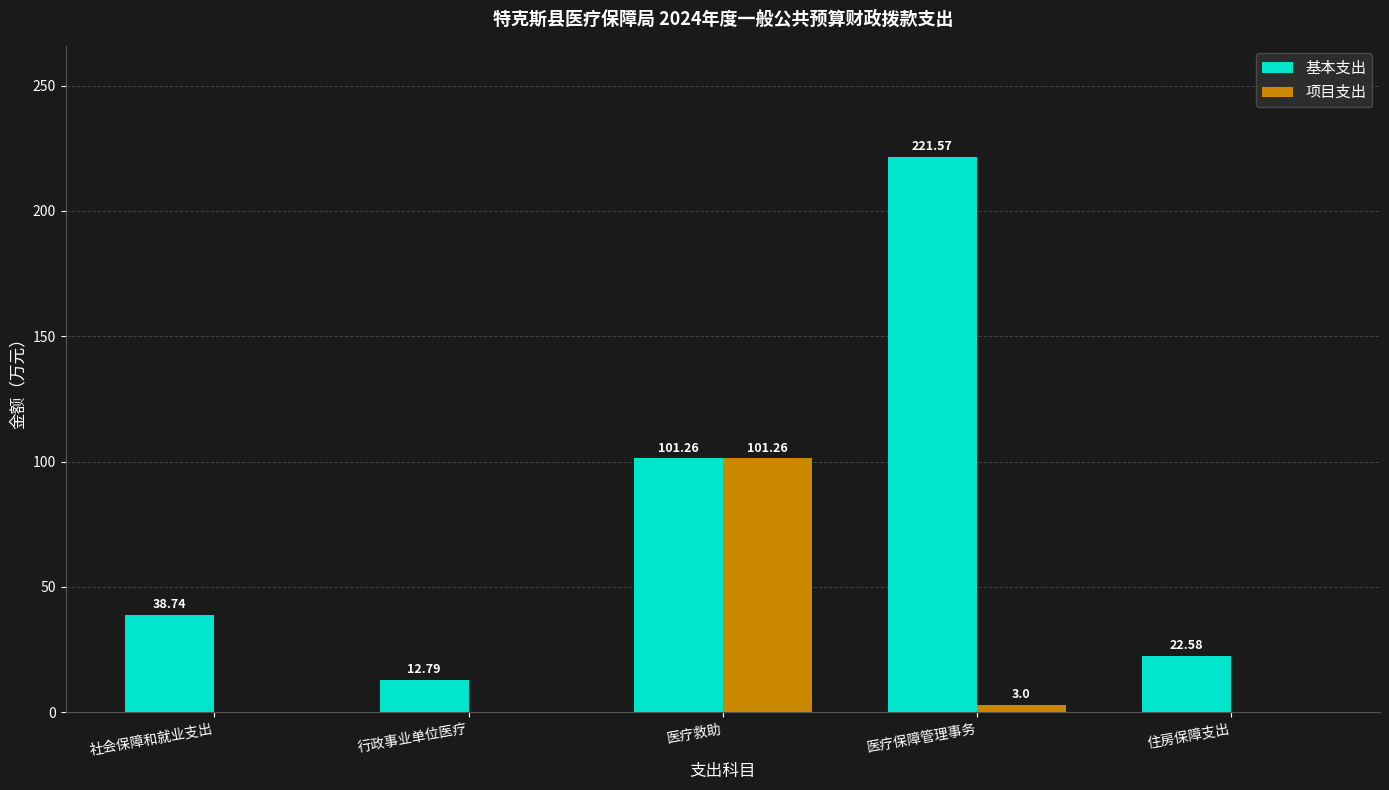

What is the spread (max minus min) of values at 行政事业单位医疗?

12.8